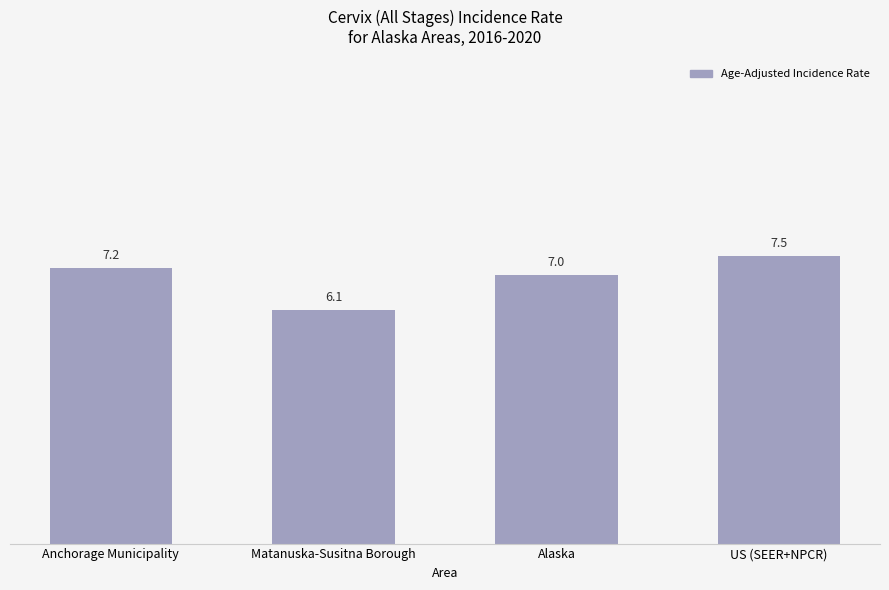

How many series are shown in this chart?

1